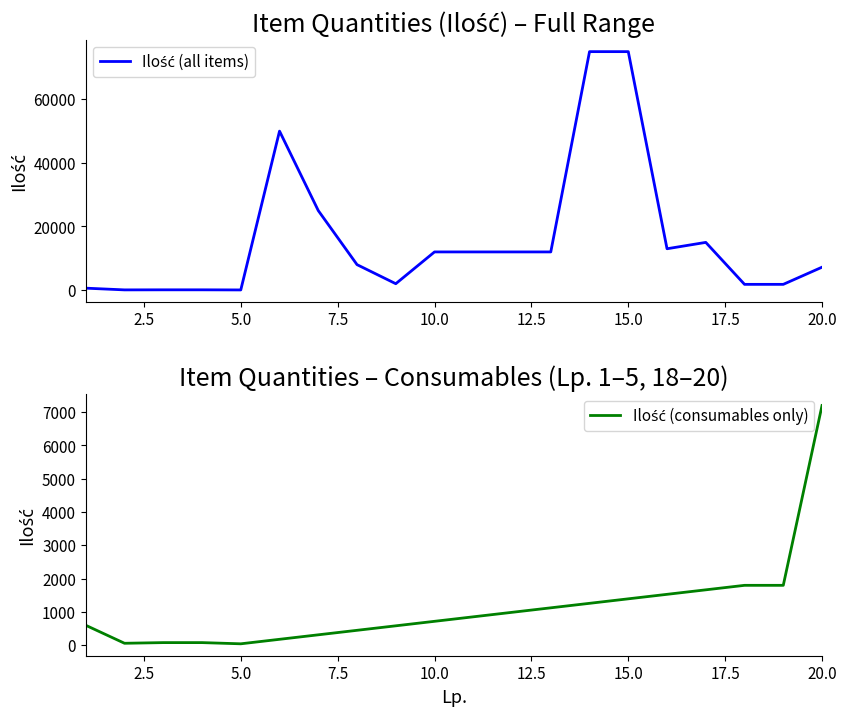

Rank the categories by value from lowest to highest.

5, 2, 3, 4, 1, 18, 19, 9, 20, 8, 10, 11, 12, 13, 16, 17, 7, 6, 14, 15